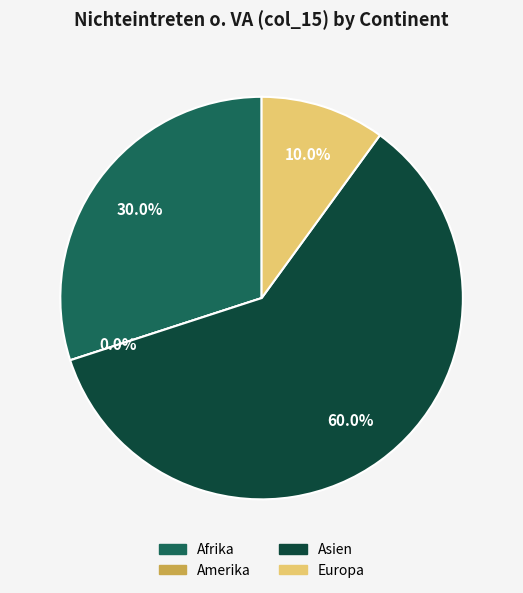

To the nearest percent, what is the combined percentage of Amerika and Europa?

10%